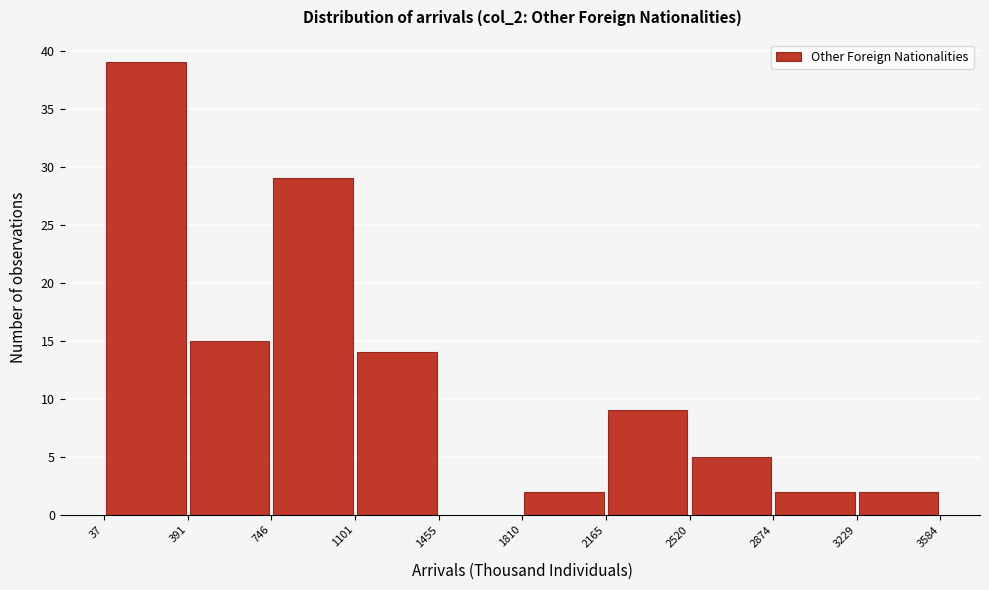

What is the height of the bar covering 2165 to 2520 on the x-axis? The values are not printed on the chart, so give them approximately, as read against the axis.

9